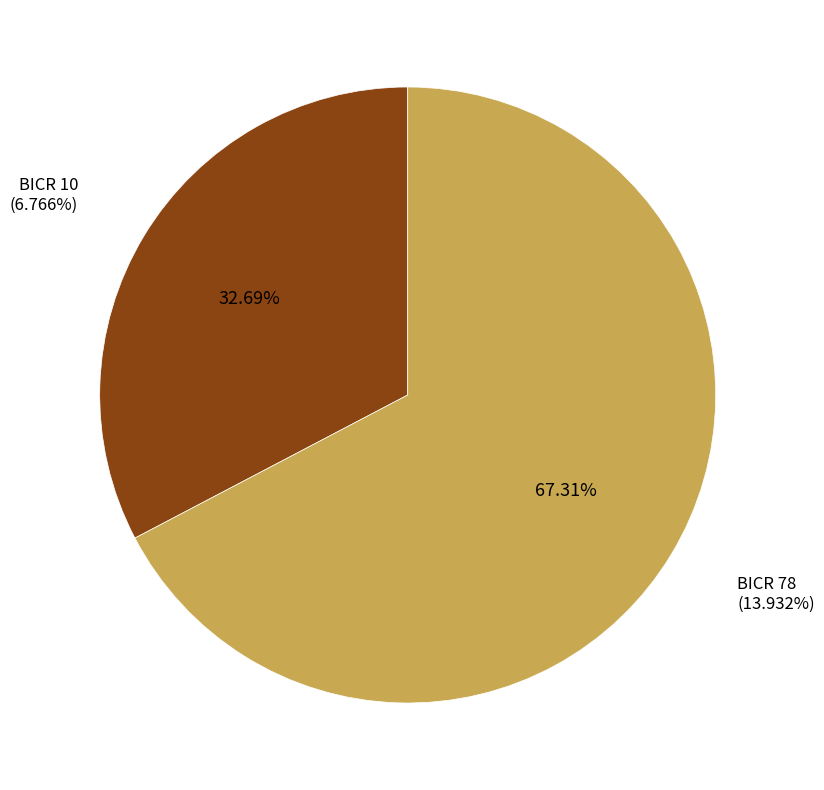

To the nearest percent, what is the average slice percentage?

50%